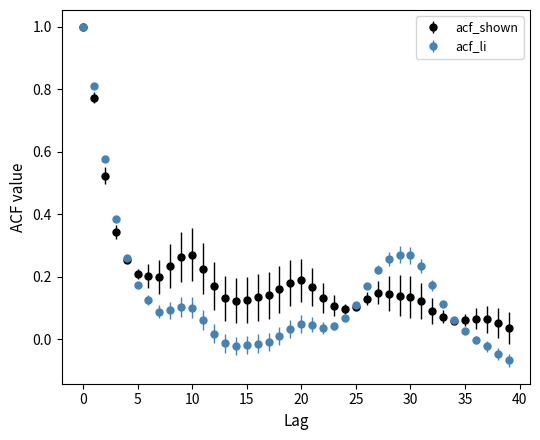

Which series has the widest spread of values?

acf_li